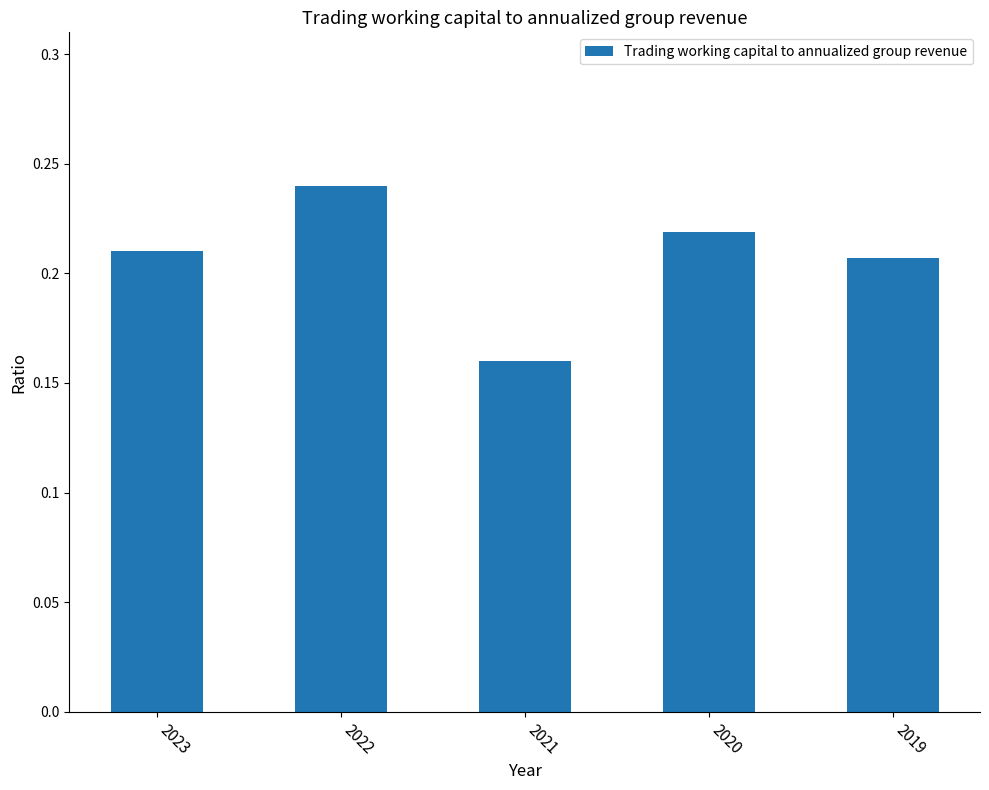

What is the difference between the maximum and minimum values?

0.1